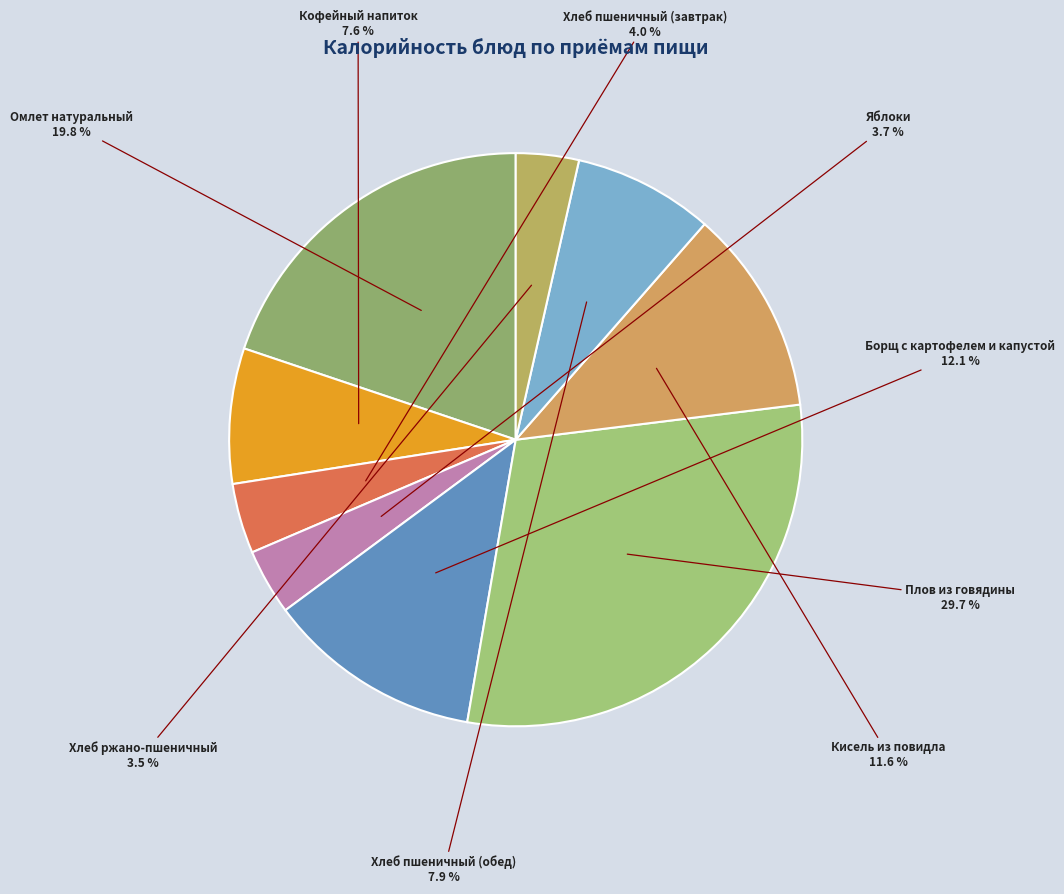

Approximately how many times larger is the value at Плов из говядины compared to Яблоки?

8.0